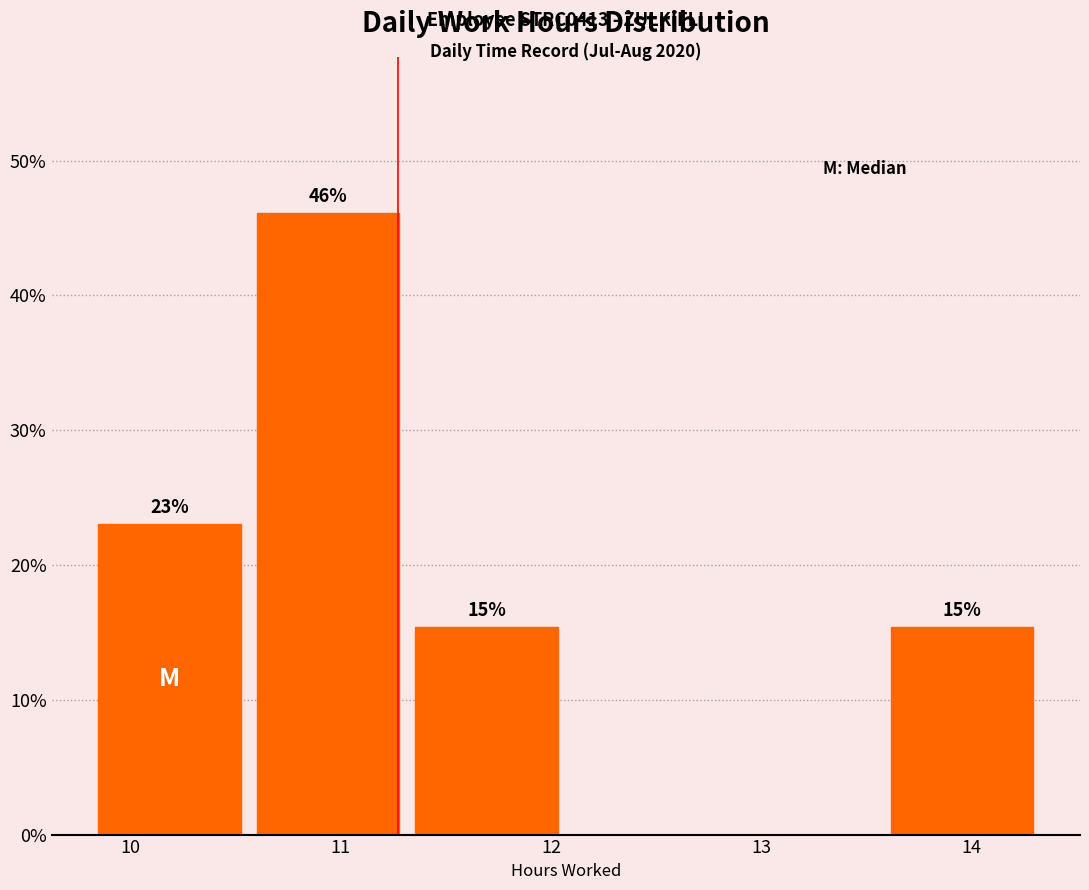

Over which range of the x-axis is the bar tallest?

10.6 to 11.3